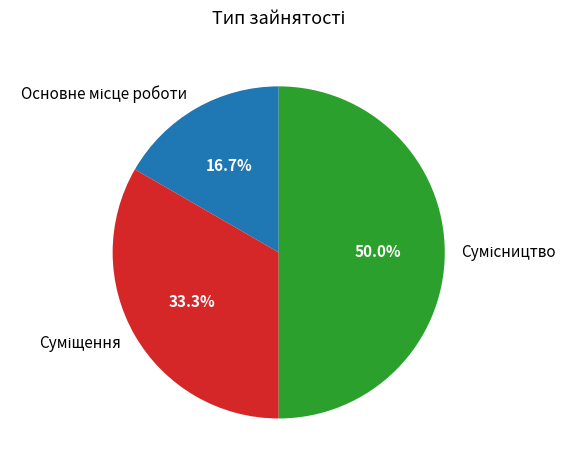

The Основне місце роботи slice represents 5% of the pie. True or false?

False